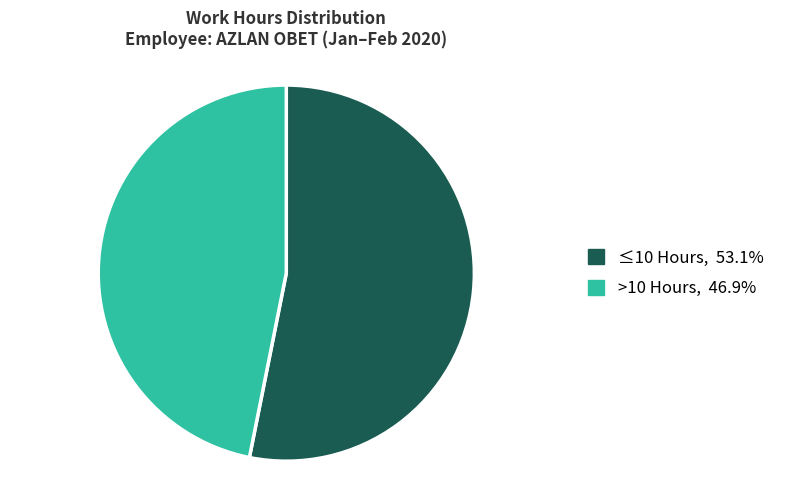

Is there any slice that represents more than half of the pie?

Yes